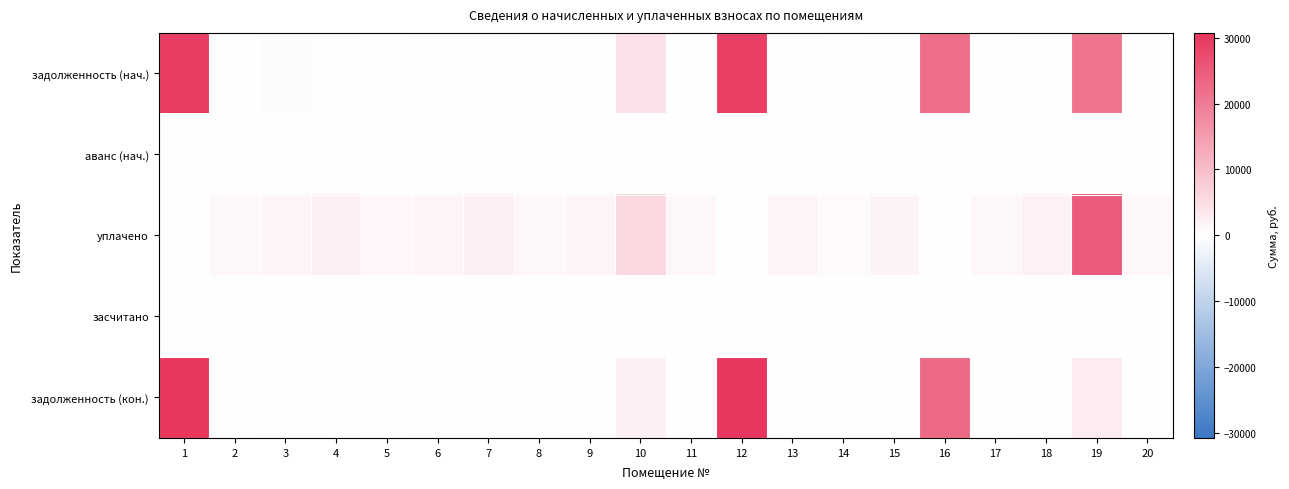

How many data points does each series have?

20